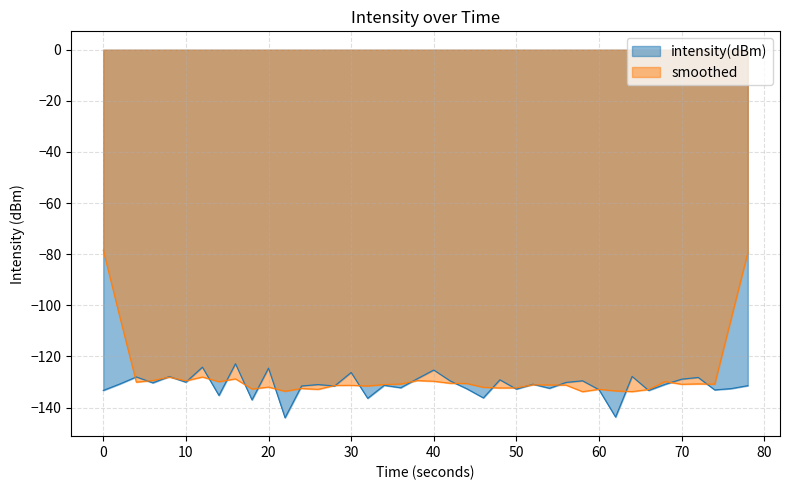

How many data points are less than -130?

26